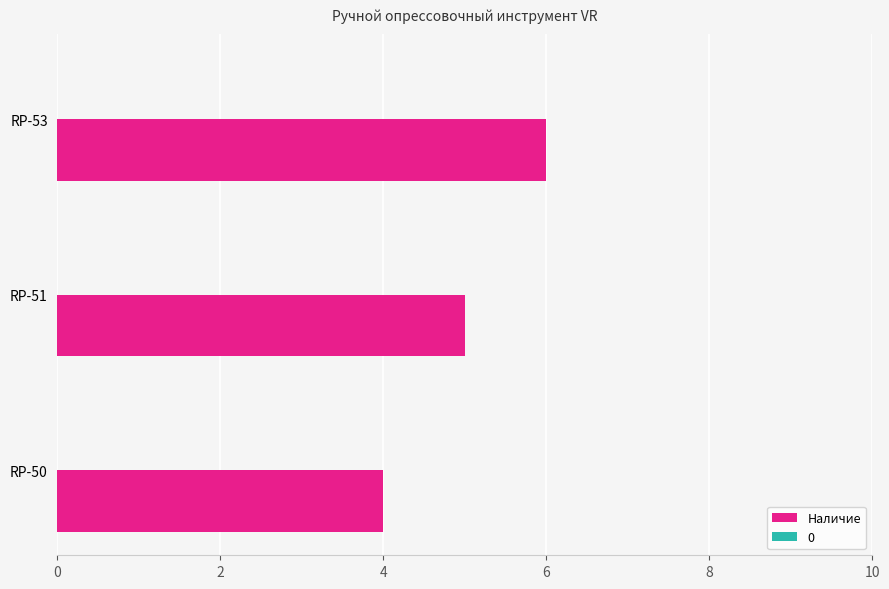

What is the sum of all values?

15